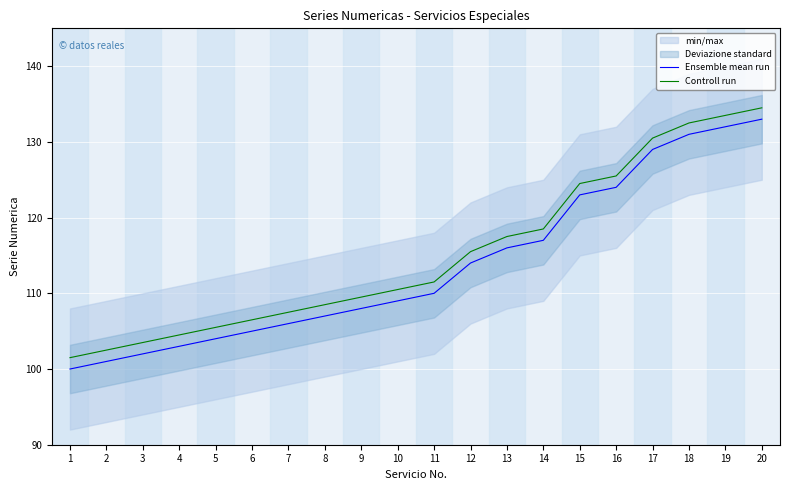

Which series has the largest total across all categories?

Controll run